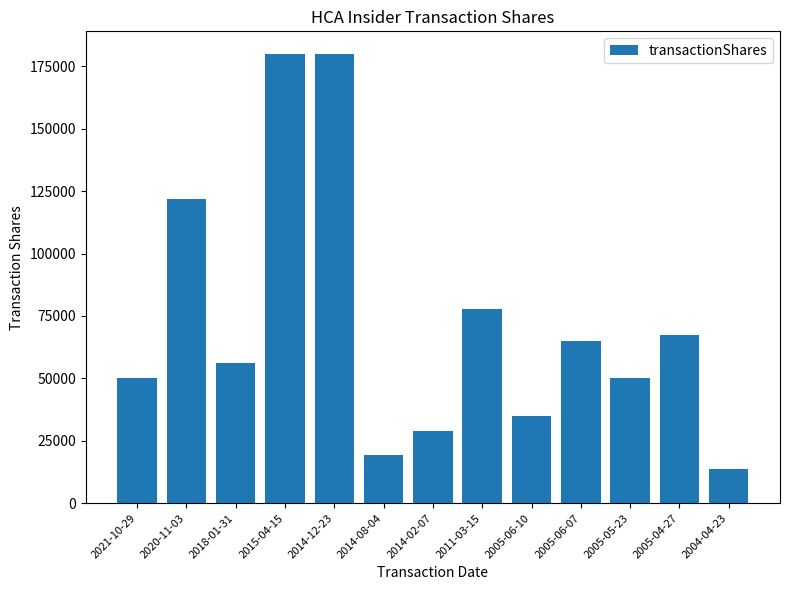

What is the average value?

72708